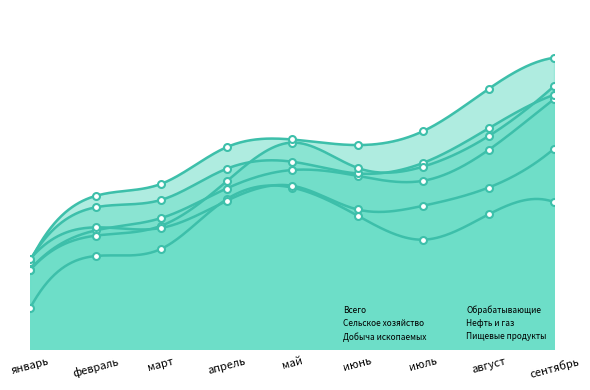

Rank the series by their maximum value, from lowest to highest.

Сельское хозяйство, Пищевые продукты, Всего, Добыча ископаемых, Обрабатывающие, Нефть и газ